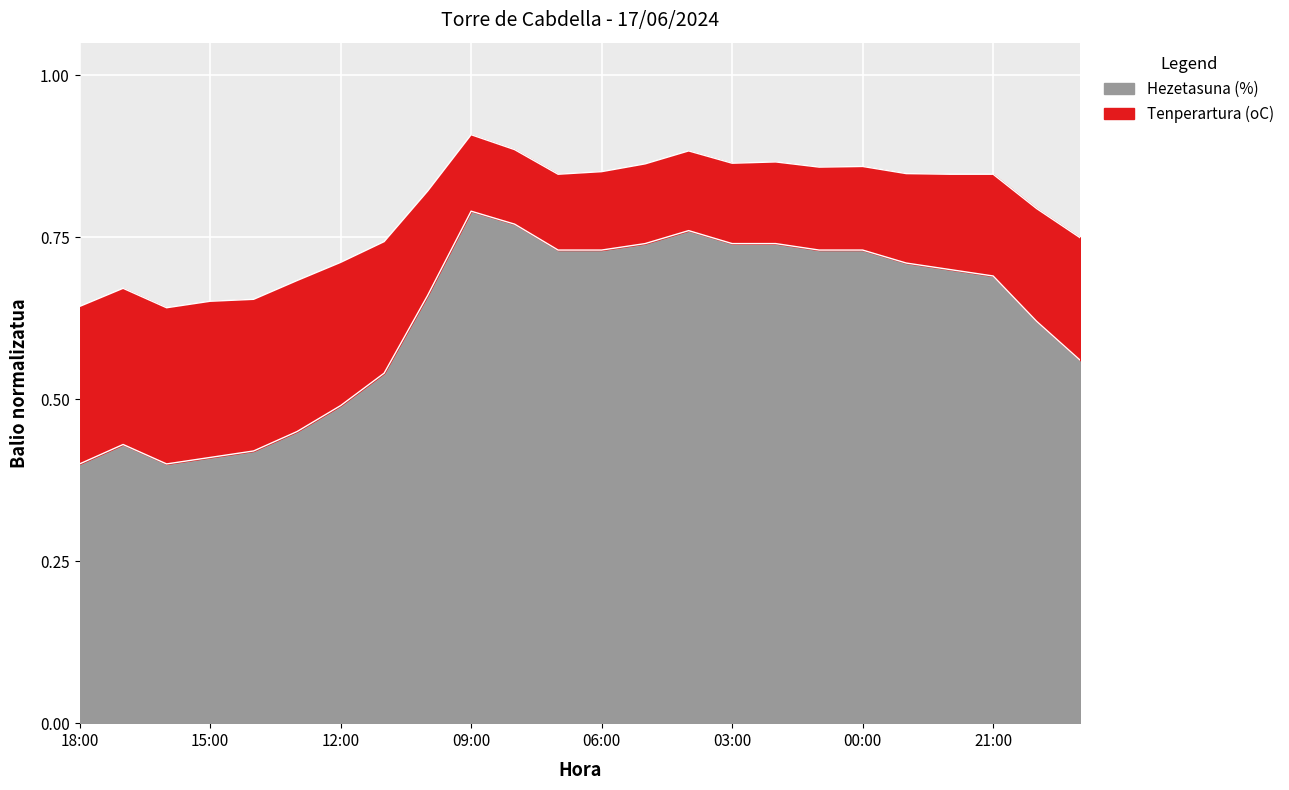

At which category does the chart reach its peak across all series?

09:00